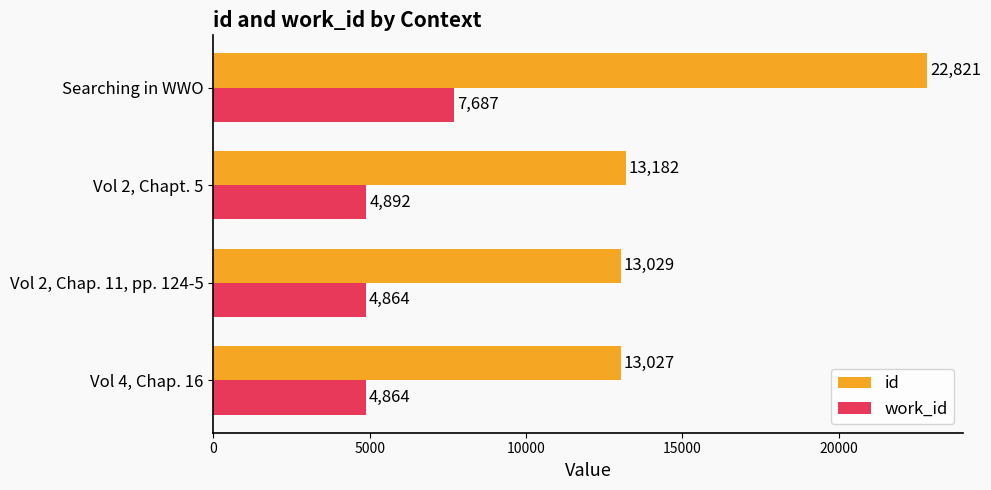

At which category is the sum across all series the highest?

Searching in WWO